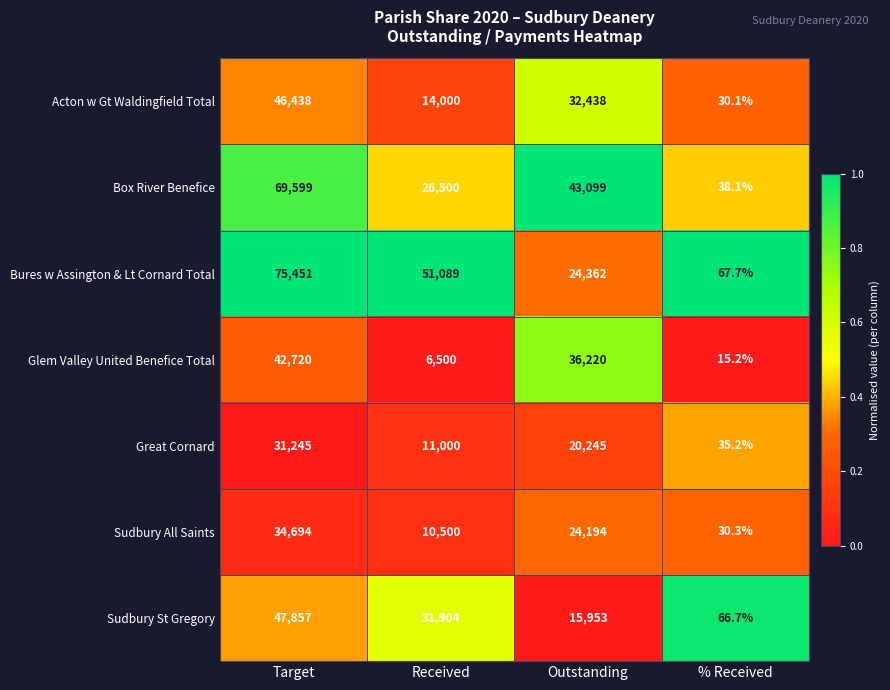

What is the average value of the Glem Valley United Benefice Total series?

21363.8